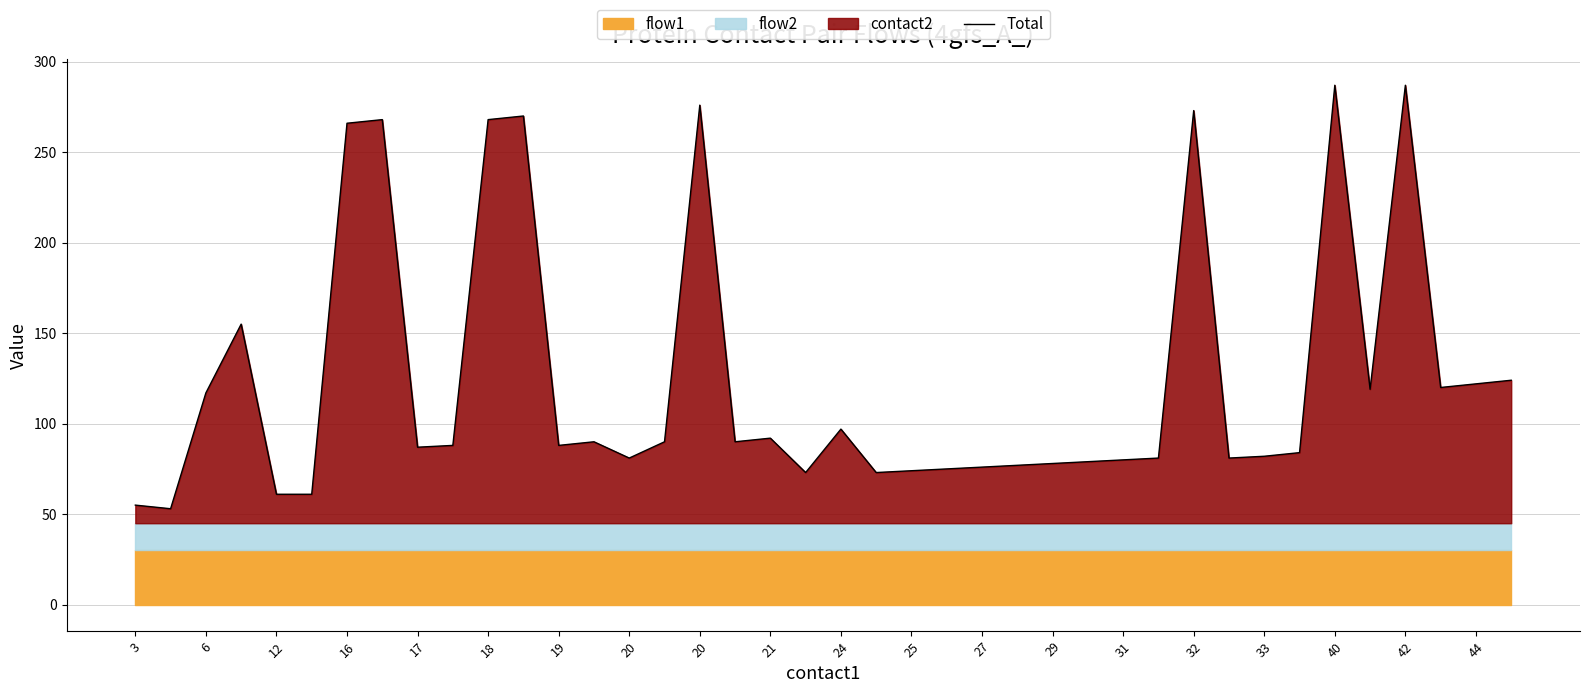

The chart shows a value of 119 at 35. True or false?

True